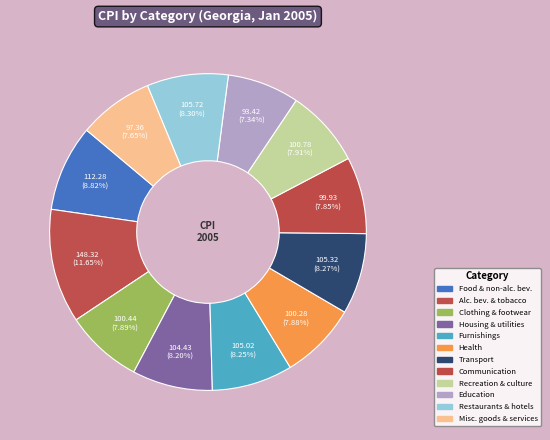

How many slices are in this pie chart?

12